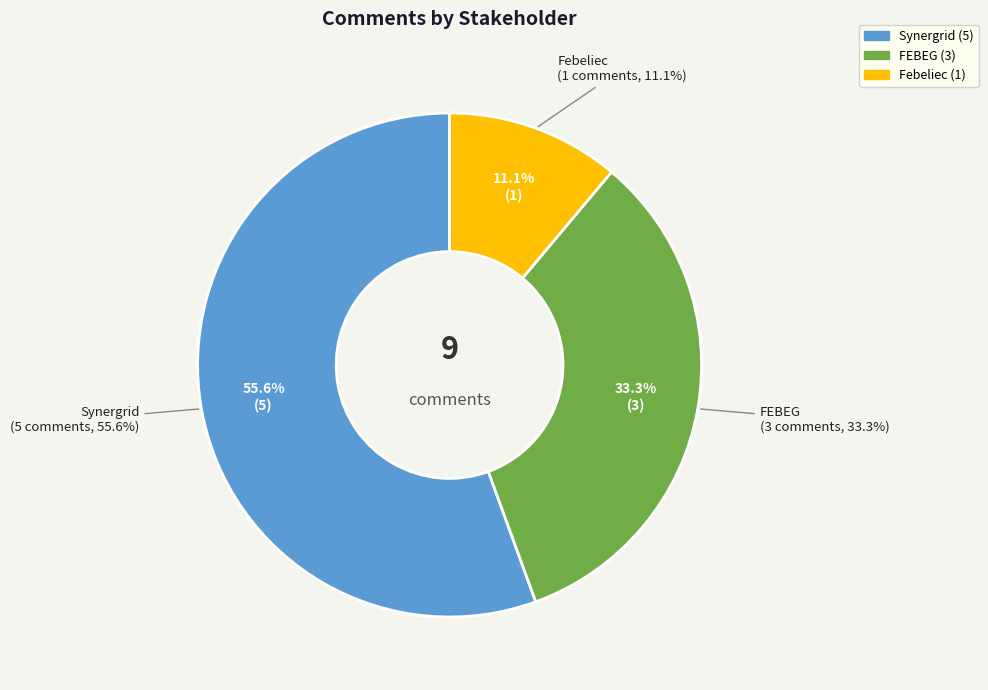

Which slice is the smallest?

Febeliec